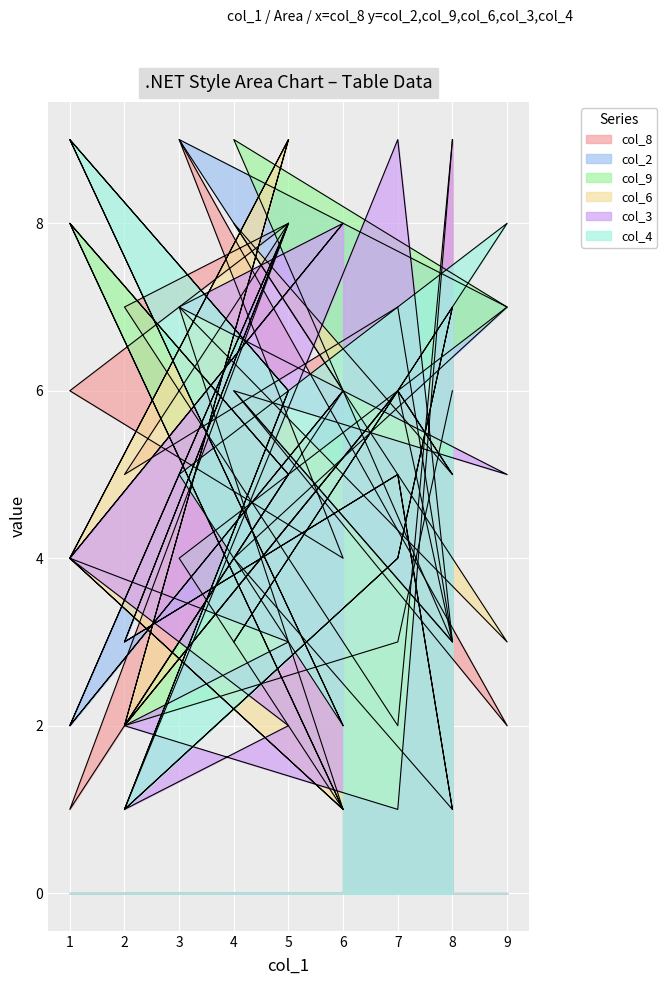

Read the col_9 value at 2.

2